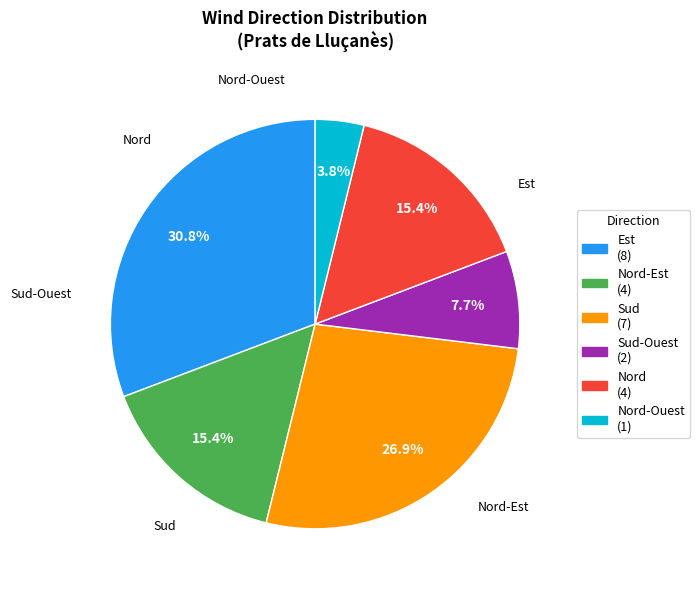

Does any single category account for the majority?

No